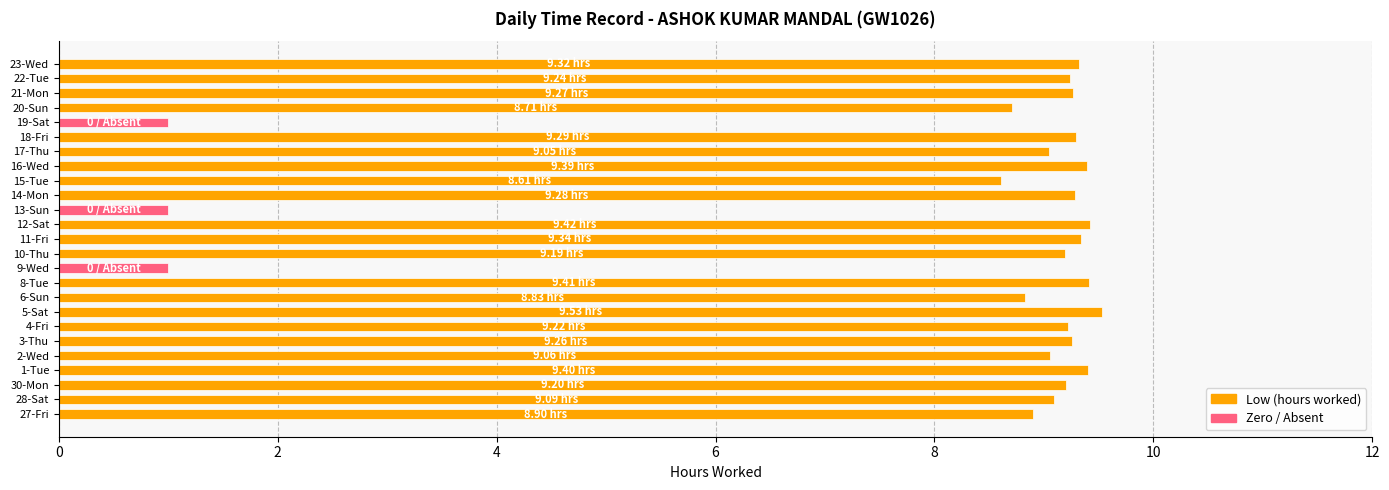

Are the bars horizontal?

Yes